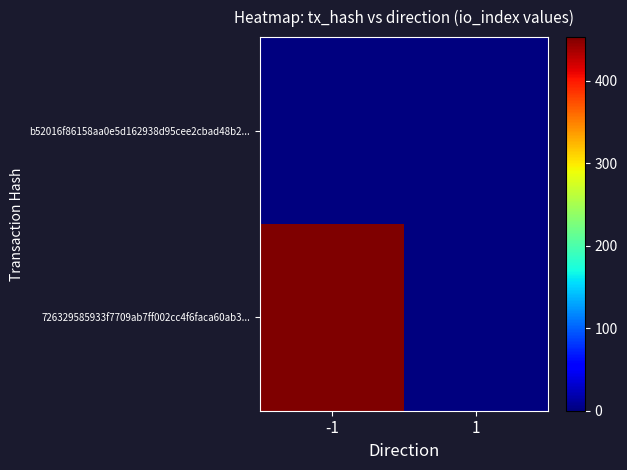

List the series in order of their overall mean, lowest first.

b52016f86158aa0e5d162938d95cee2cbad48b2..., 726329585933f7709ab7ff002cc4f6faca60ab3...